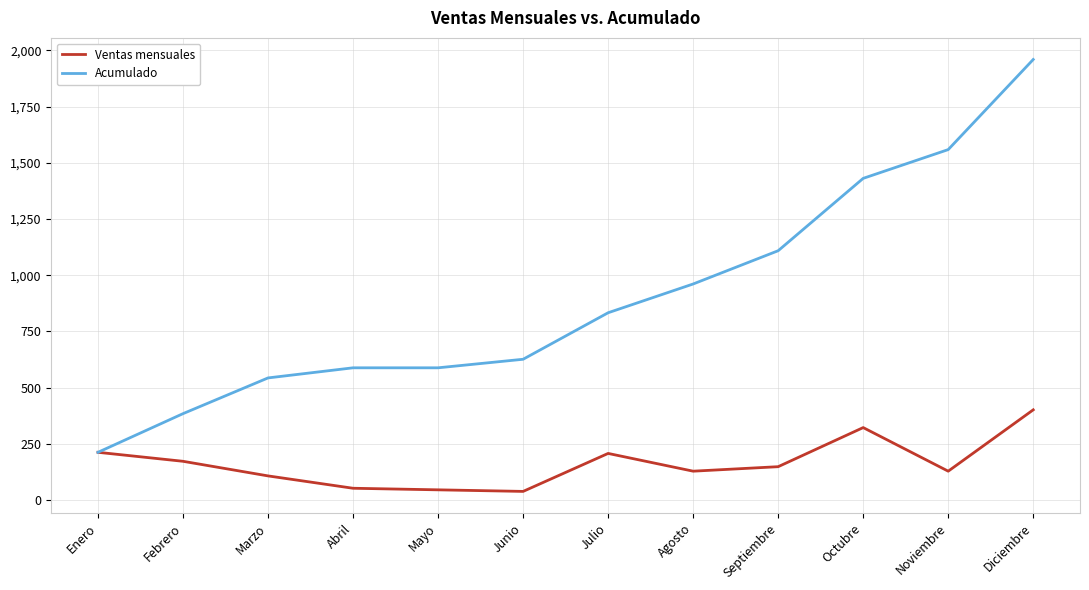

Is the value of Ventas mensuales at Diciembre greater than the value of Acumulado at Octubre?

No